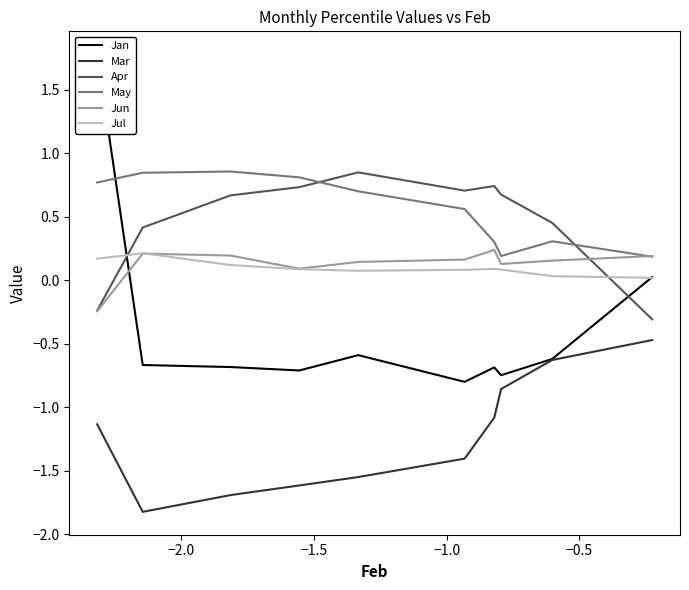

True or false: Mar and Apr intersect in this chart.

False